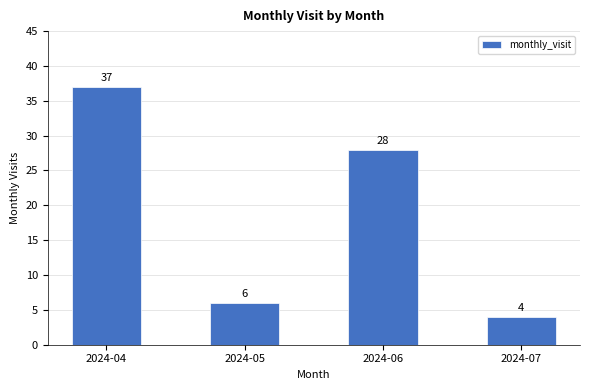

Which category has the highest value across all series?

2024-04